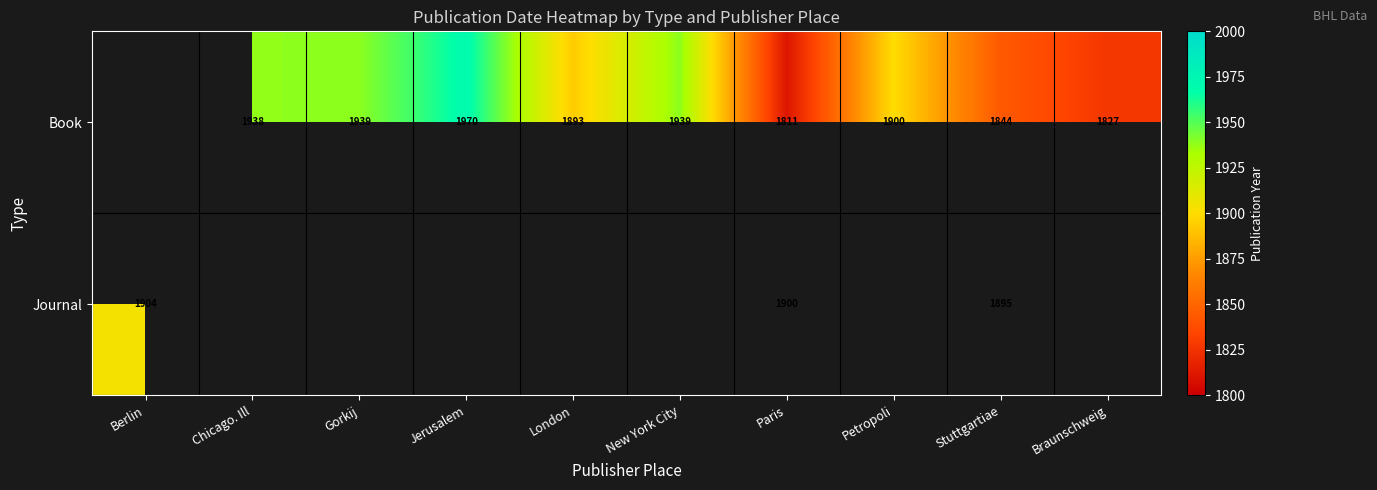

The value of Book at London is 1893. True or false?

True